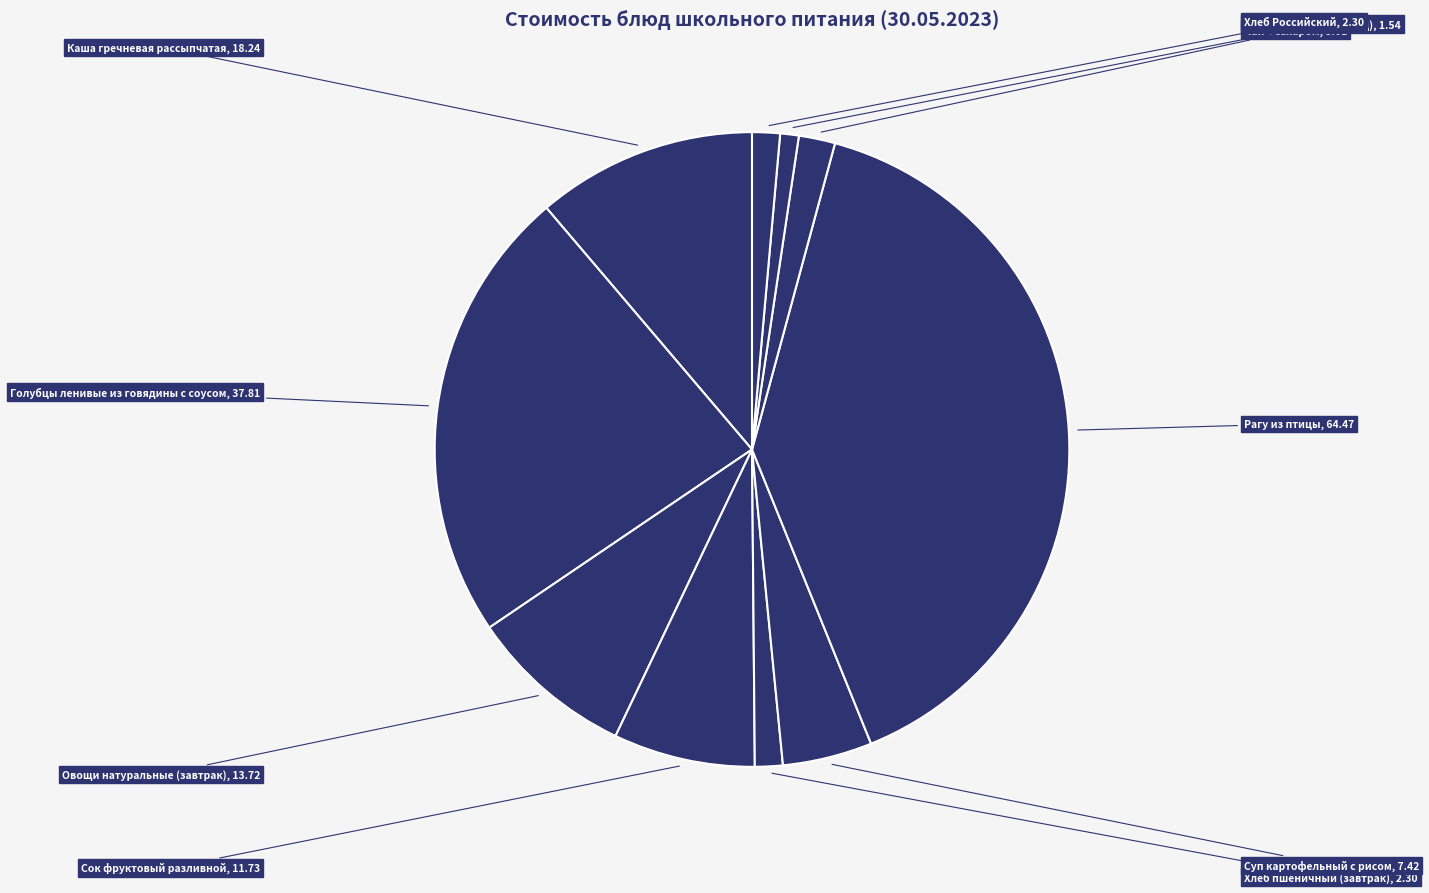

Is there a majority slice in this chart?

No